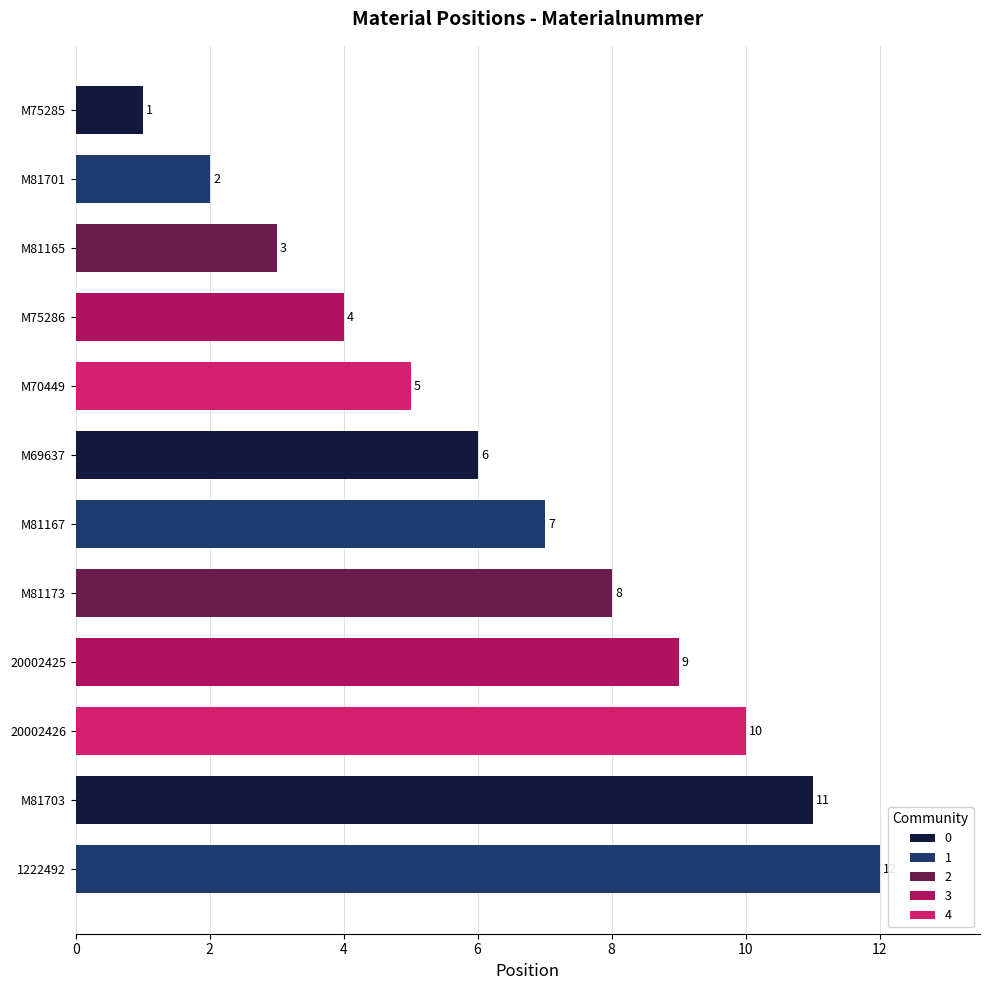

Reading right to left, extract all data points from this chart.

1	2	3	4	5	6	7	8	9	10	11	12